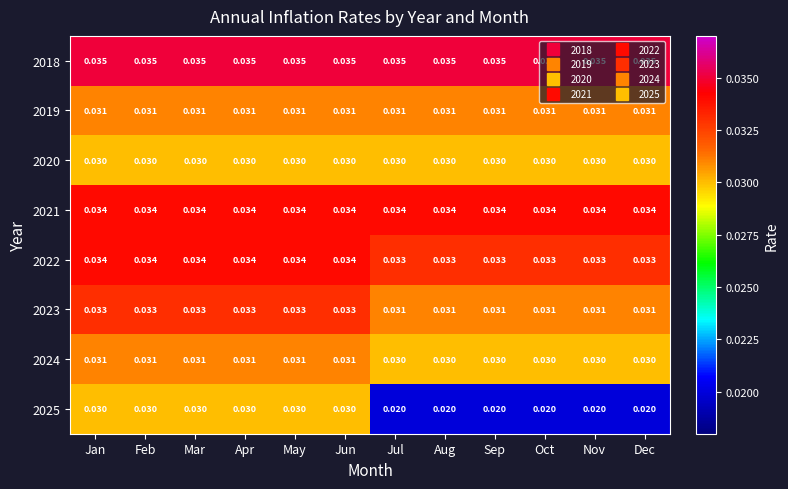

How many categories are shown in the chart?

12